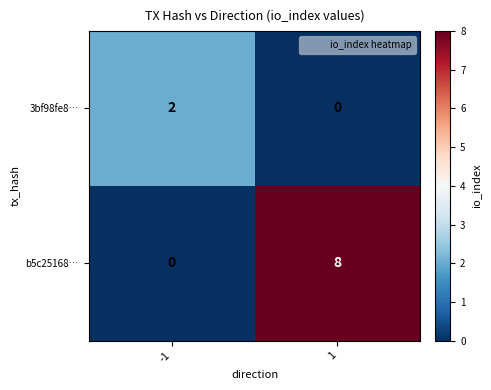

What is the sum of the b5c25168… values at -1 and 1?

8